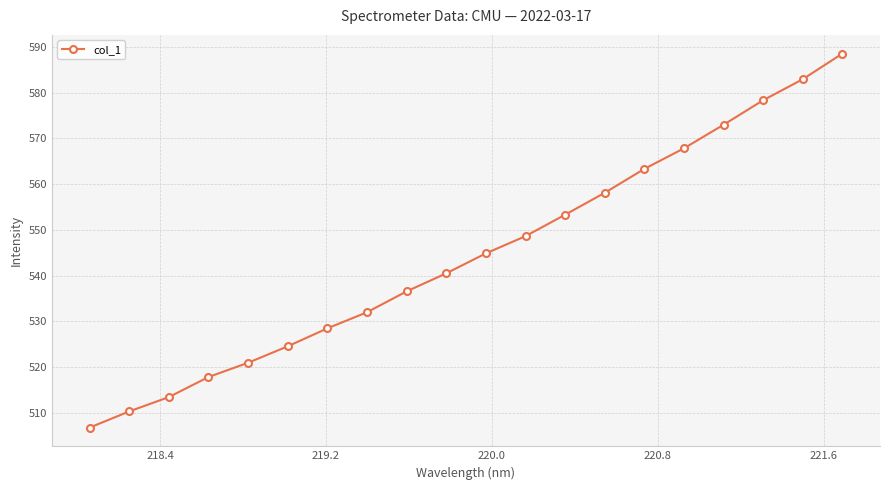

What is the maximum value shown in the chart?

588.5